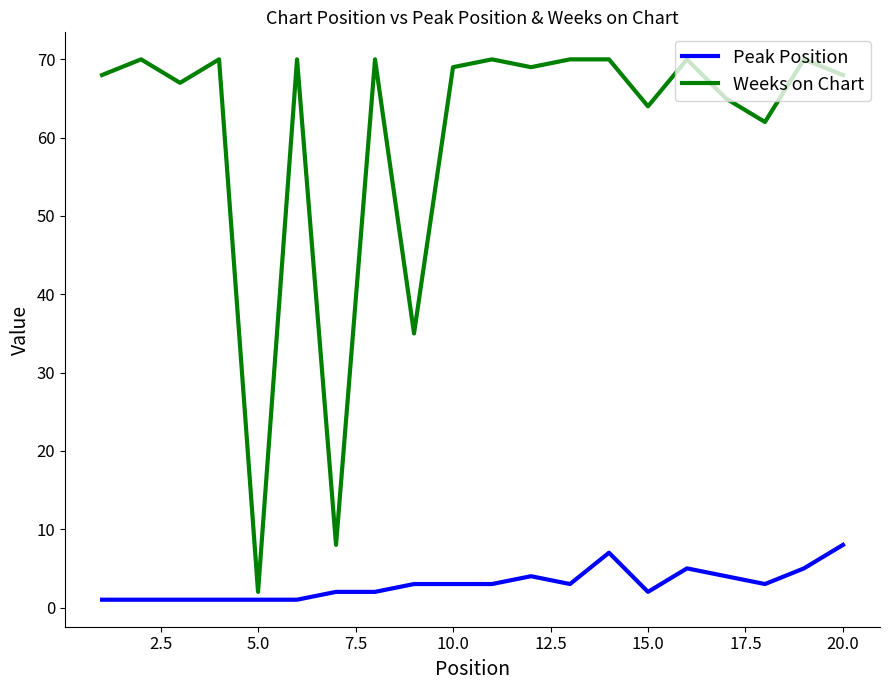

What are all the series names shown in the legend?

Peak Position, Weeks on Chart